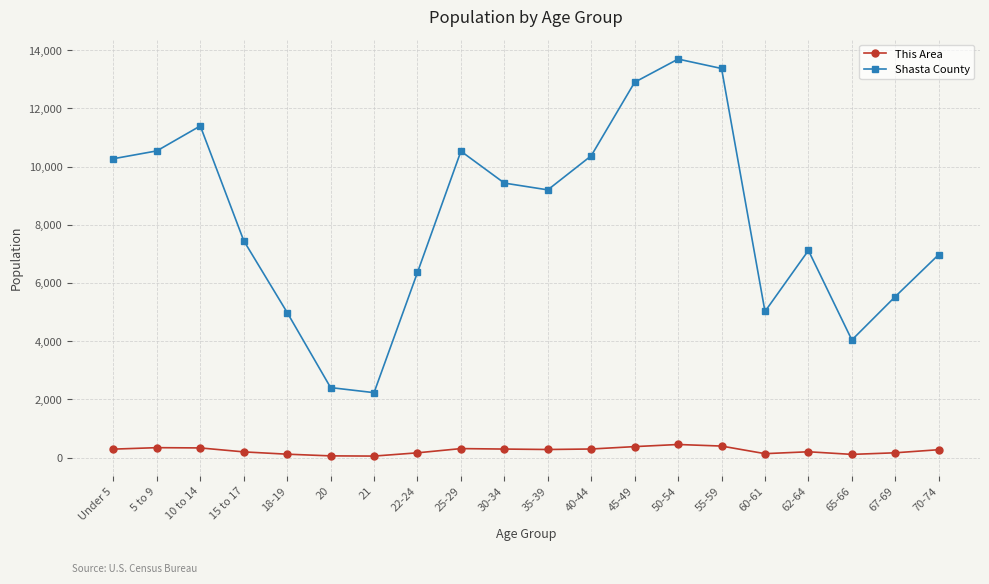

At which category does the chart reach its peak across all series?

50-54